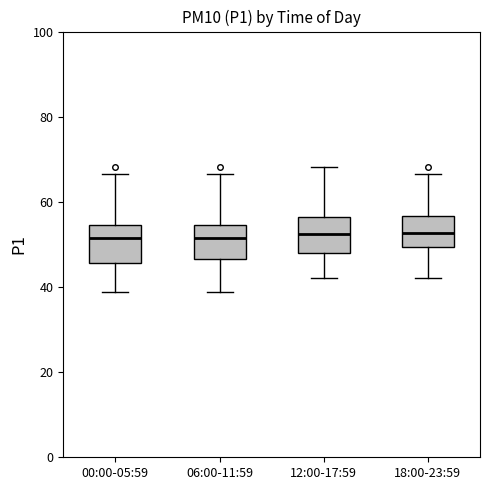

Where does the median line of the box for 00:00-05:59 sit on the y-axis? The values are not printed on the chart, so give them approximately, as read against the axis.

52